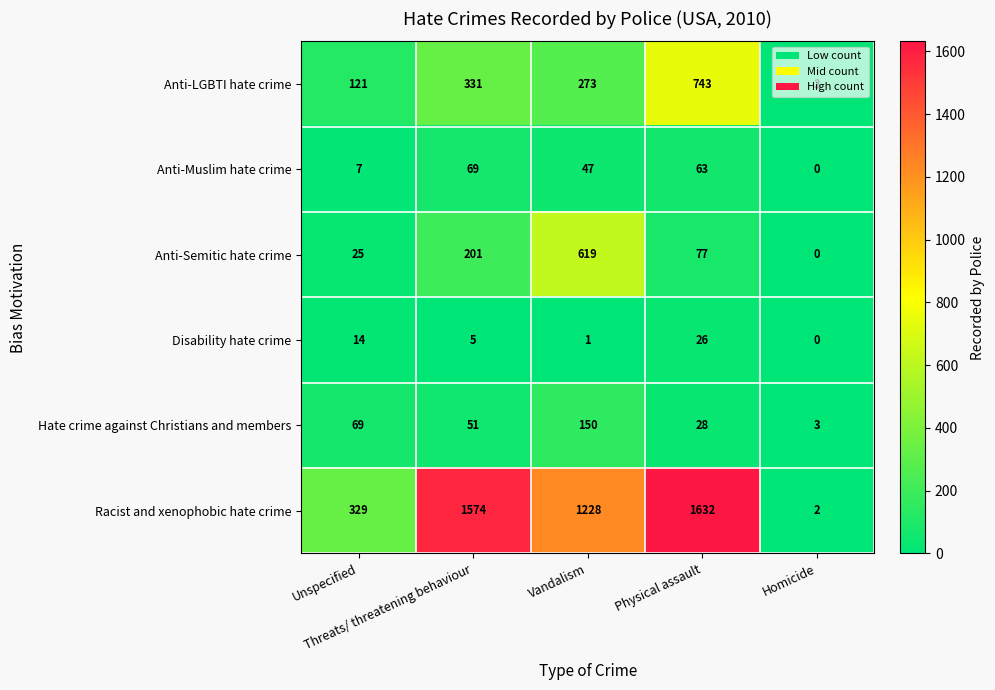

Rank the series by their maximum value, from highest to lowest.

Racist and xenophobic hate crime, Anti-LGBTI hate crime, Anti-Semitic hate crime, Hate crime against Christians and members, Anti-Muslim hate crime, Disability hate crime